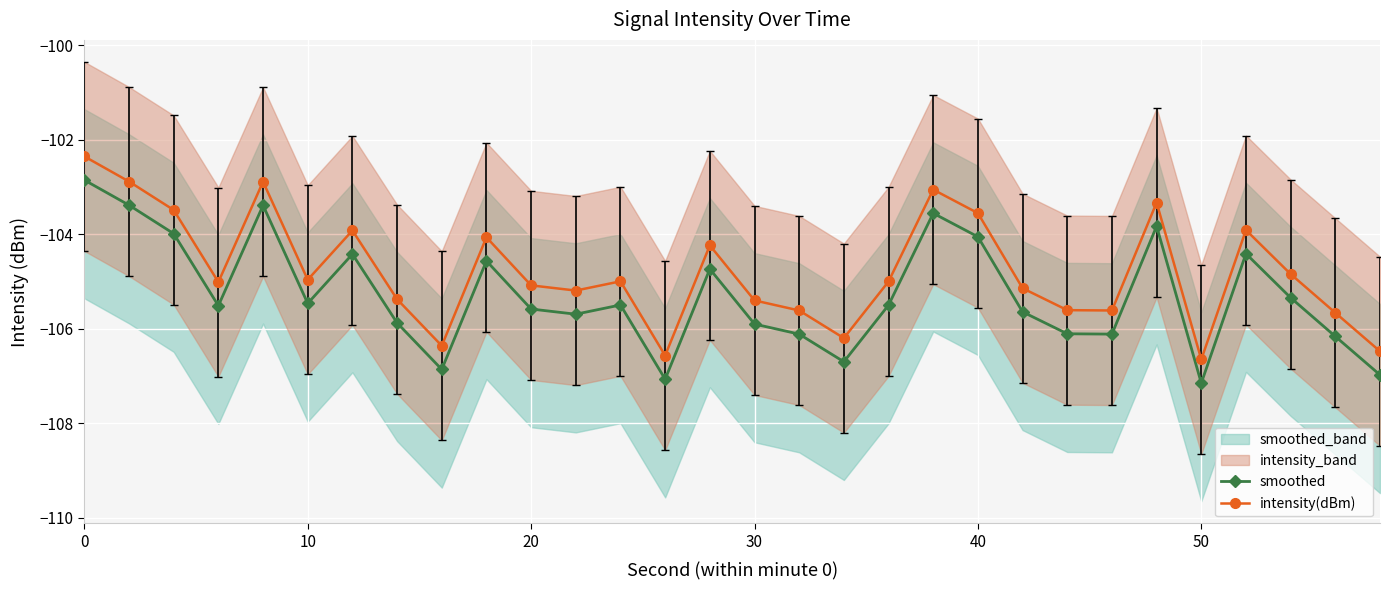

True or false: intensity(dBm) and smoothed cross at least once.

False